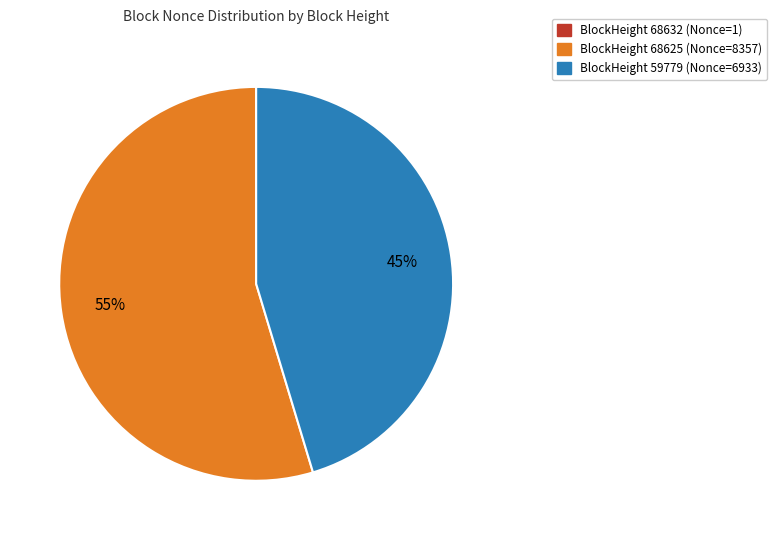

To the nearest percent, what is the difference between the largest and smallest slice percentages?

55%